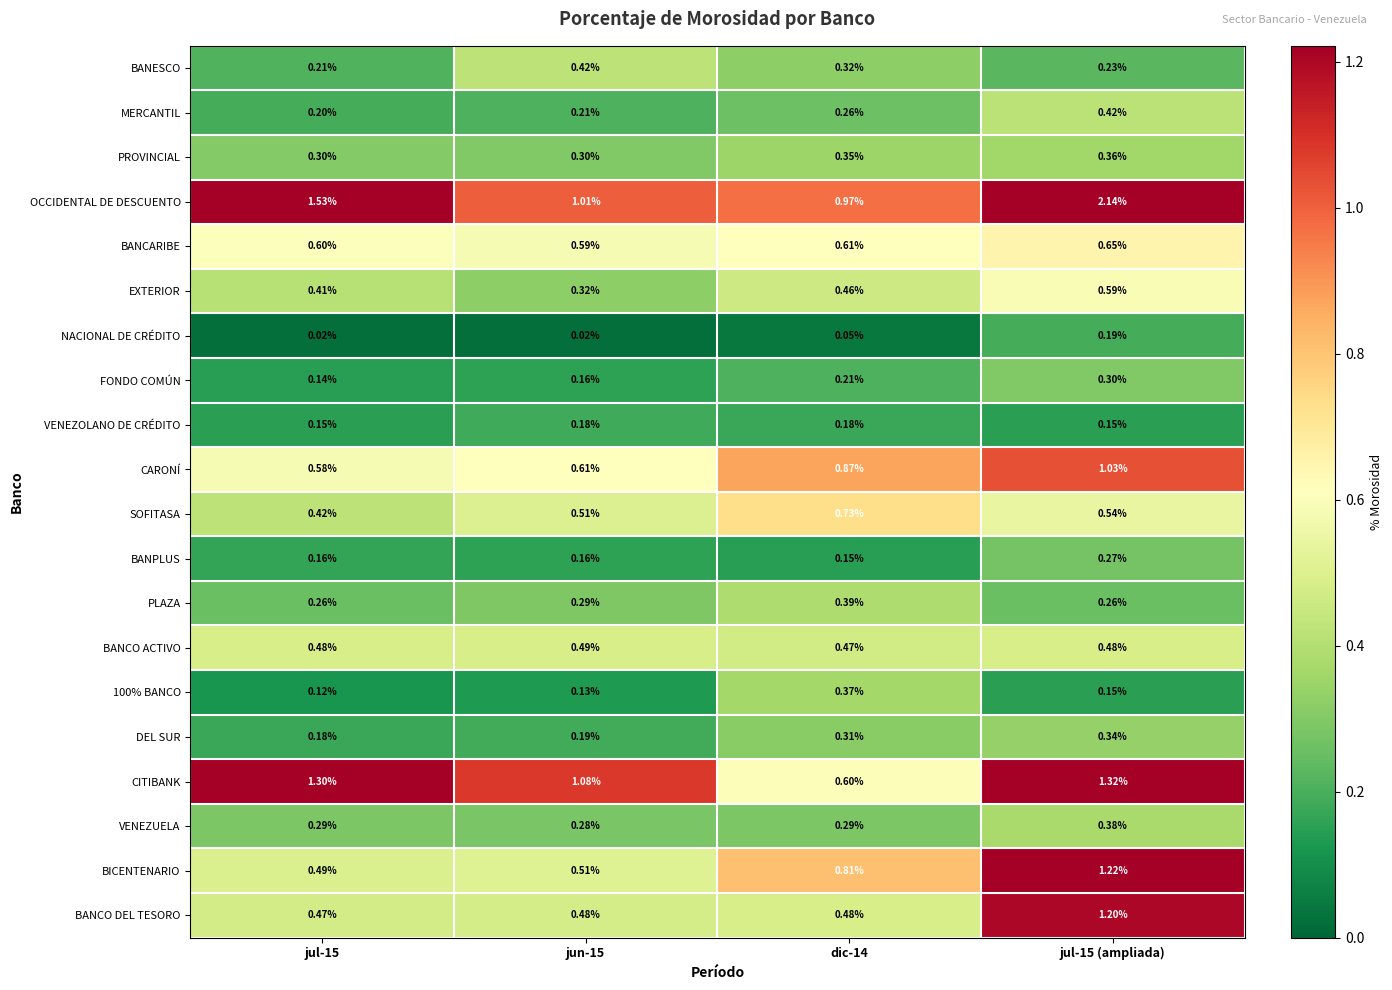

Which series has the widest spread of values?

OCCIDENTAL DE DESCUENTO